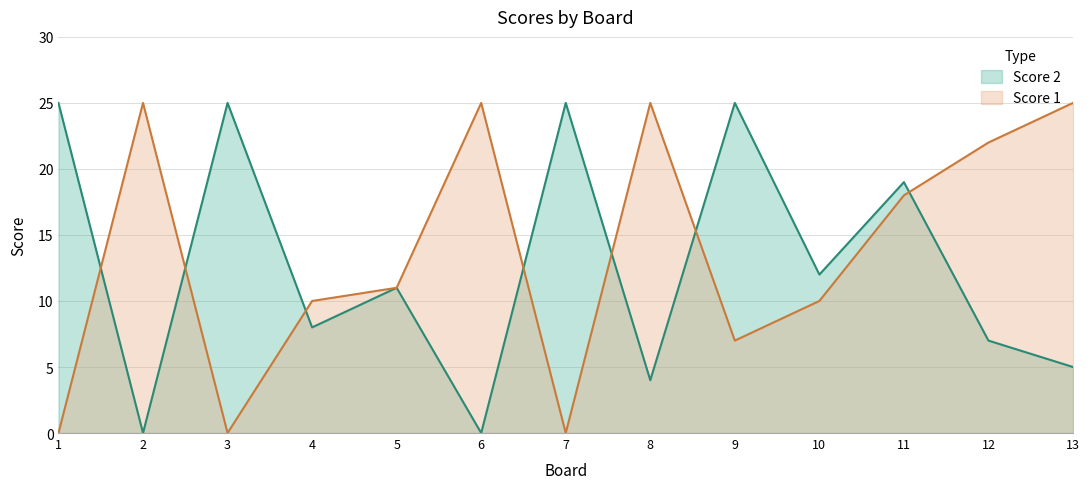

At which category is the sum across all series the highest?

11